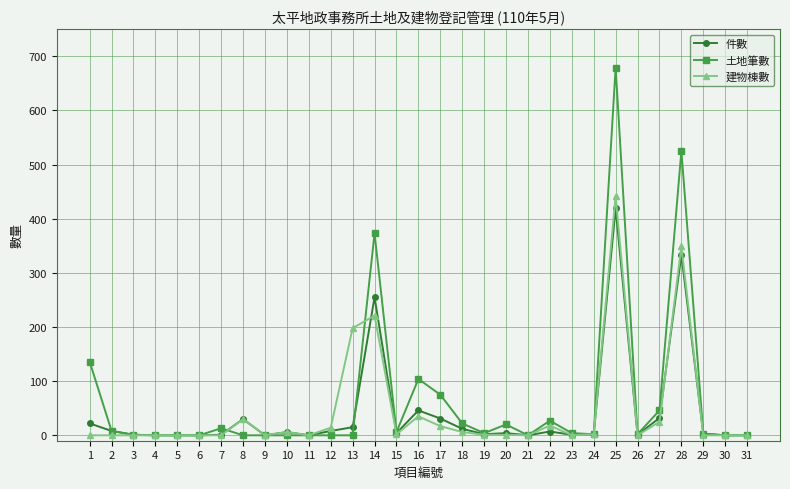

What is the difference between the 建物棟數 values at 15 and 14?

219